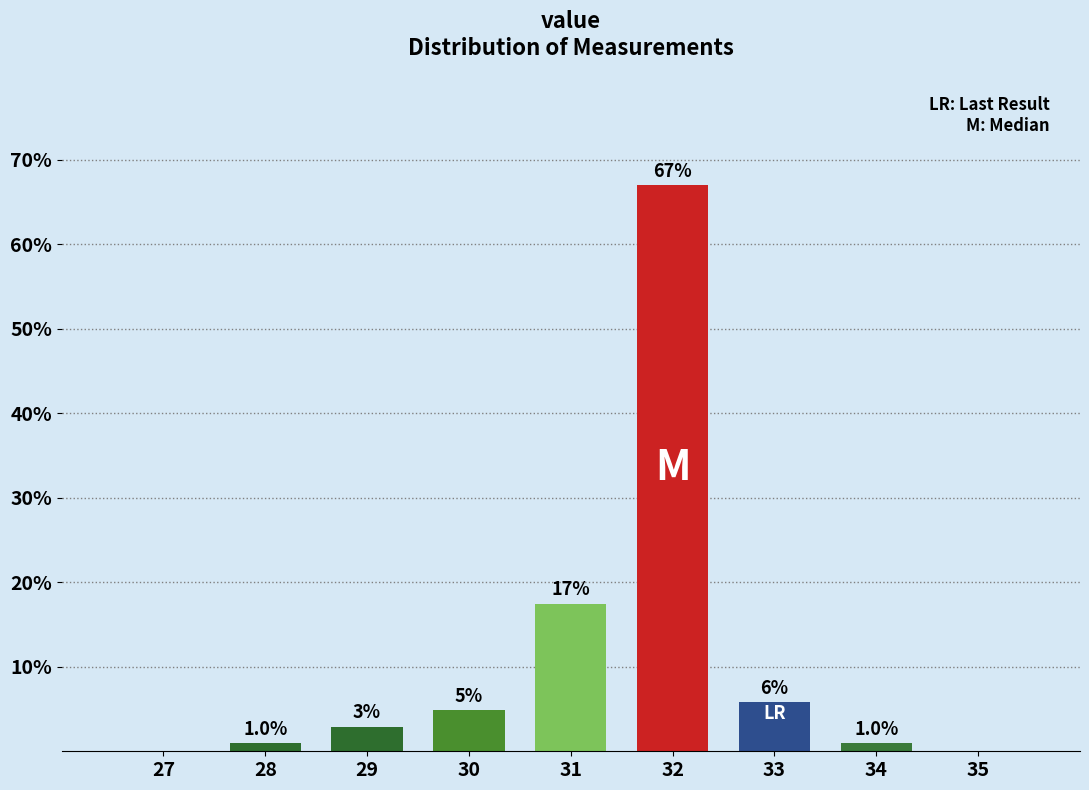

Are the bars horizontal?

No